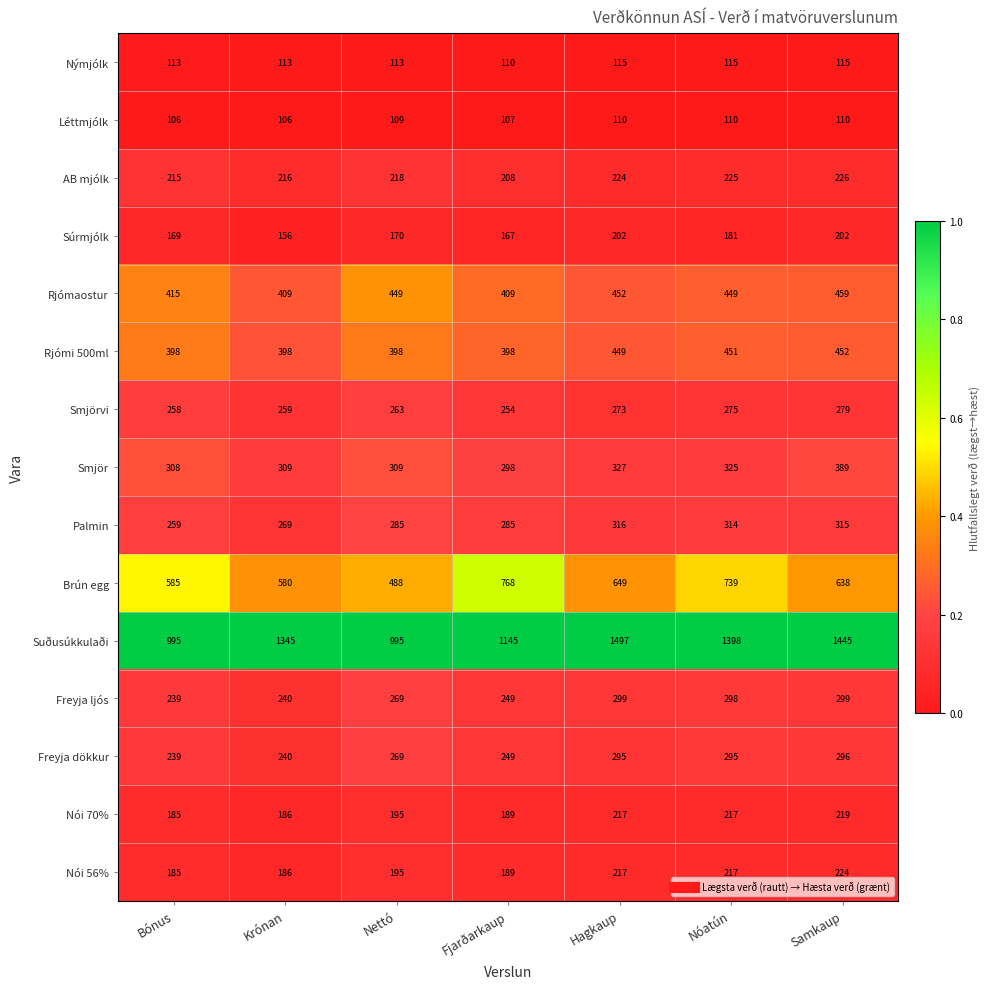

What is the approximate value of Rjómaostur at Krónan, to the nearest 10?

410